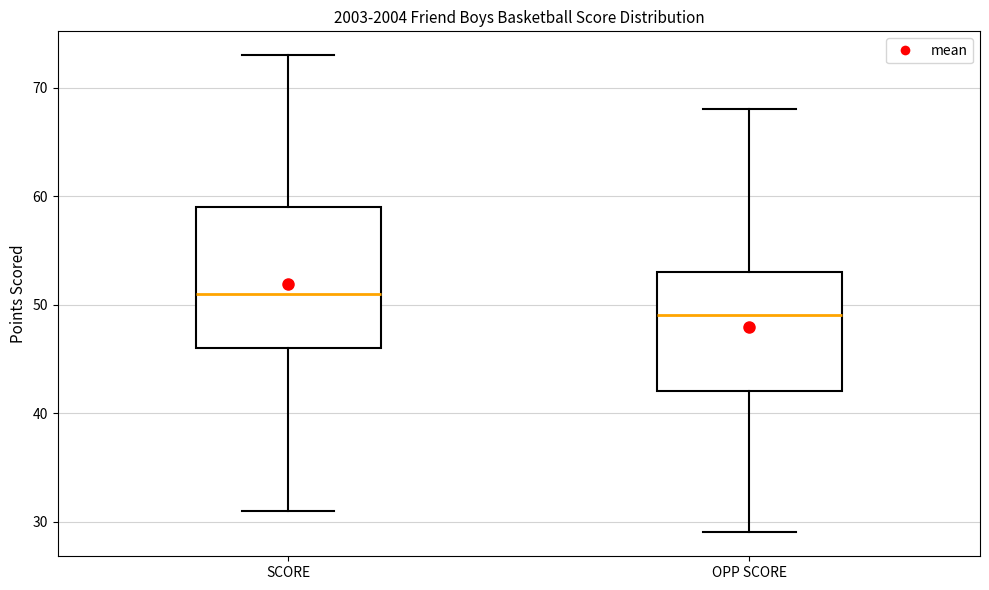

Which box is the tallest, from its lower edge to its upper edge?

SCORE